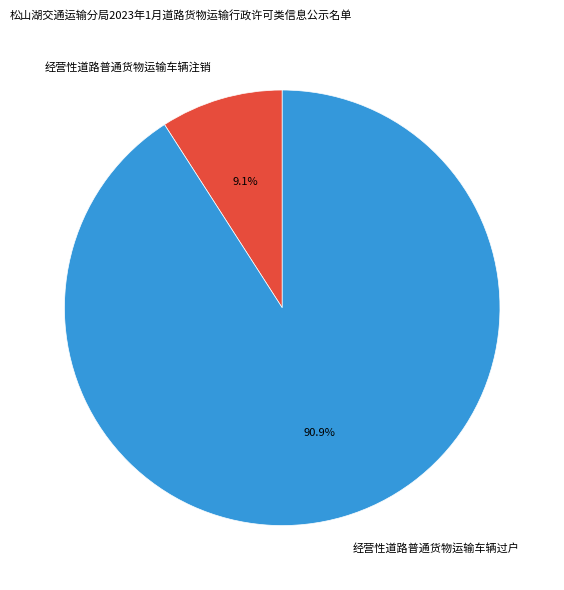

How many segments does this pie chart have?

2